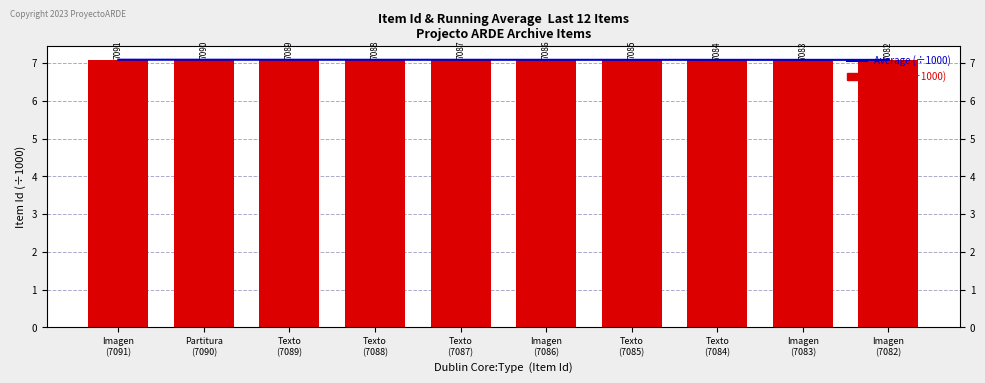

True or false: Average (÷1000) has a value of 7.1 at Partitura
(7090).

True